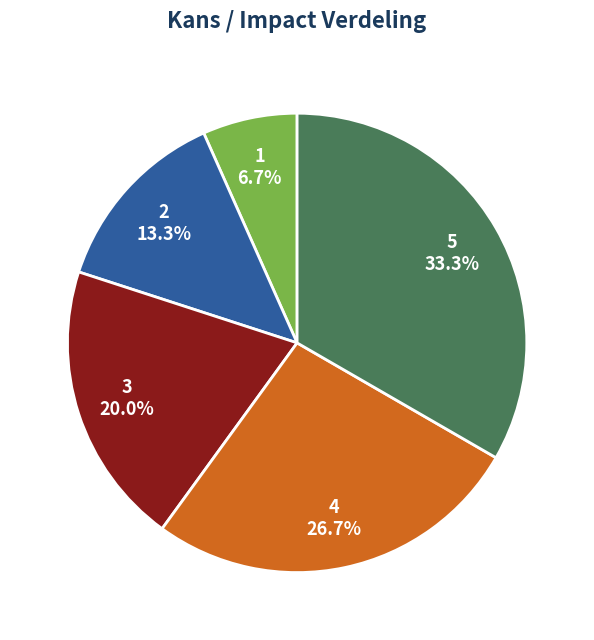

How much of the chart is everything except 2?

86.7%